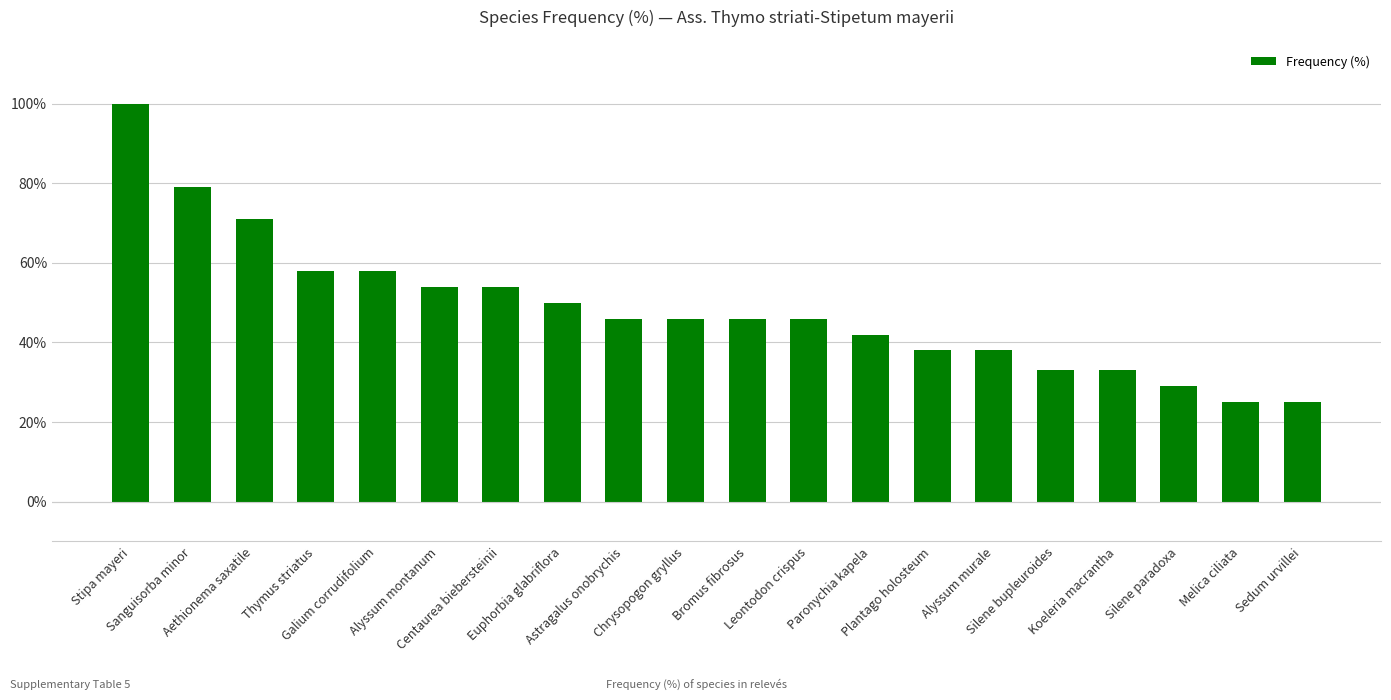

Where does the data first go above 46?

Stipa mayeri